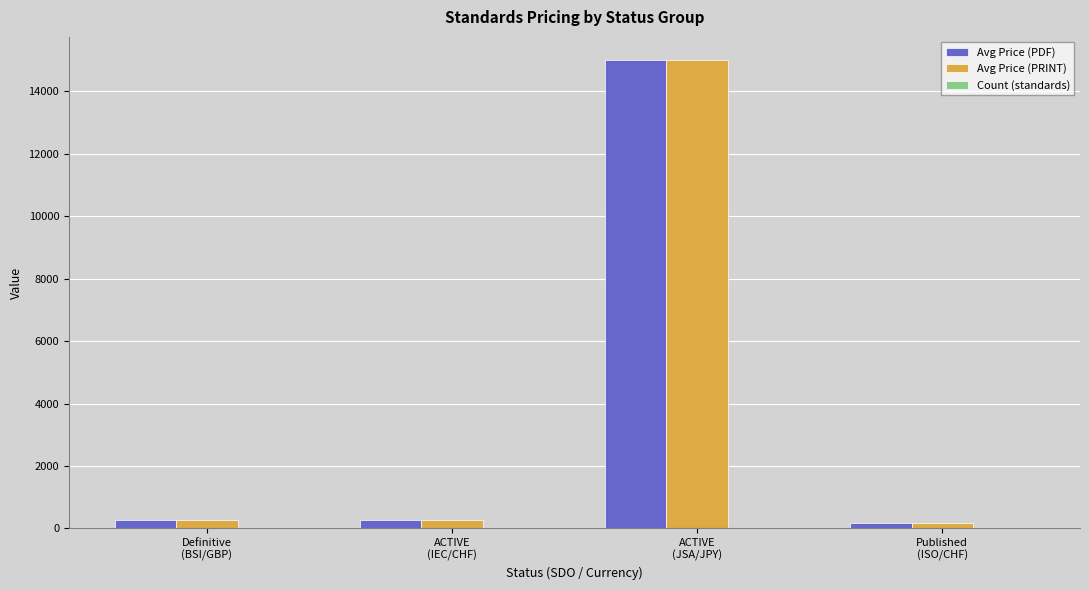

What is the greatest value displayed?

15000.0